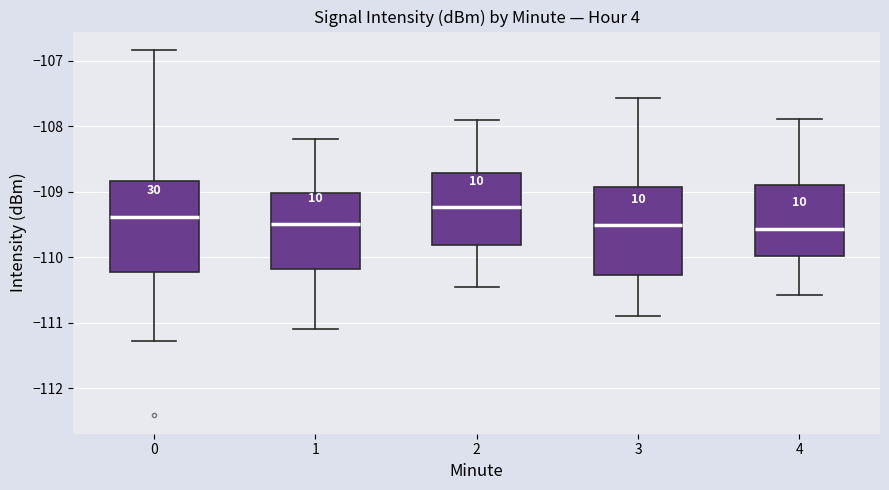

Where does the median line of the box at x = 4 sit on the y-axis? The values are not printed on the chart, so give them approximately, as read against the axis.

-109.6